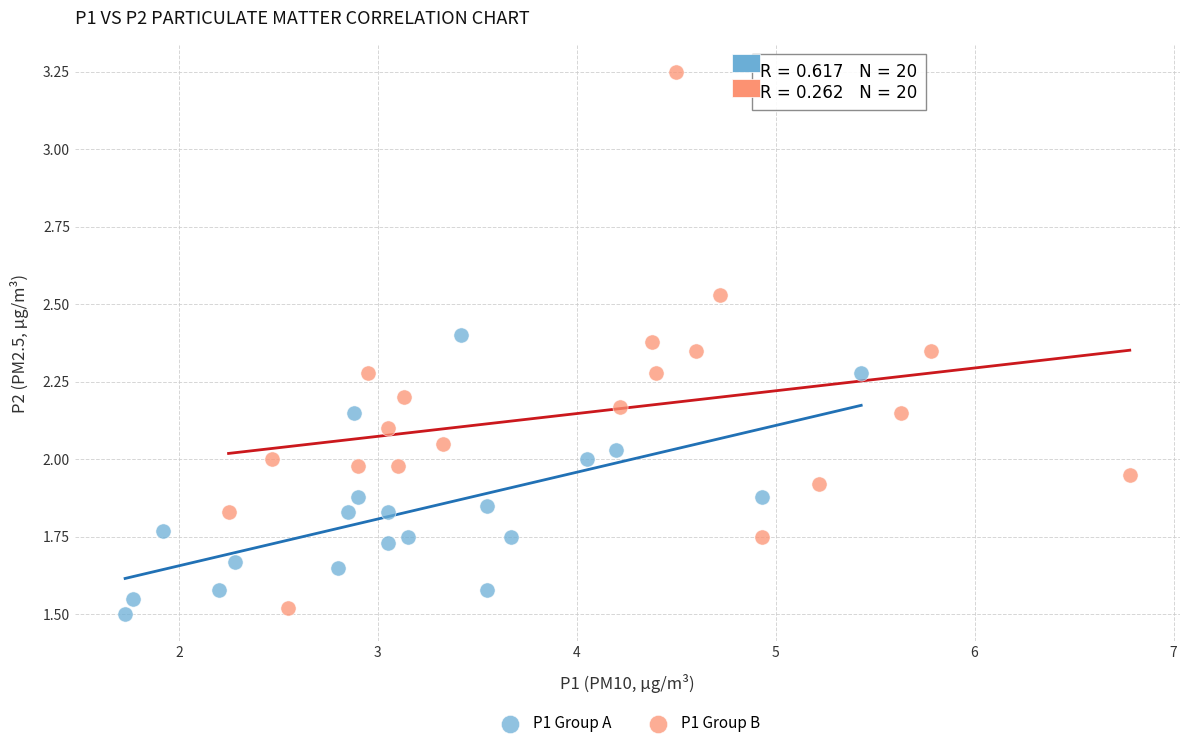

Which series has the largest Y range (max minus min)?

P1 Group B